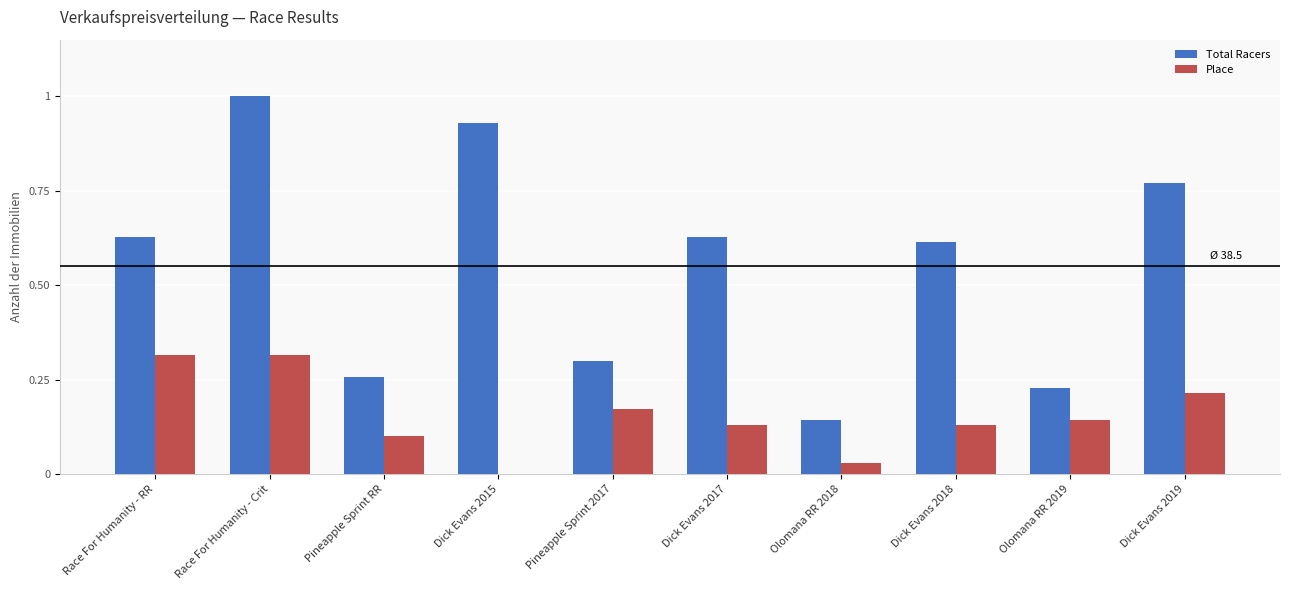

At which category is the sum across all series the highest?

Race For Humanity - Crit